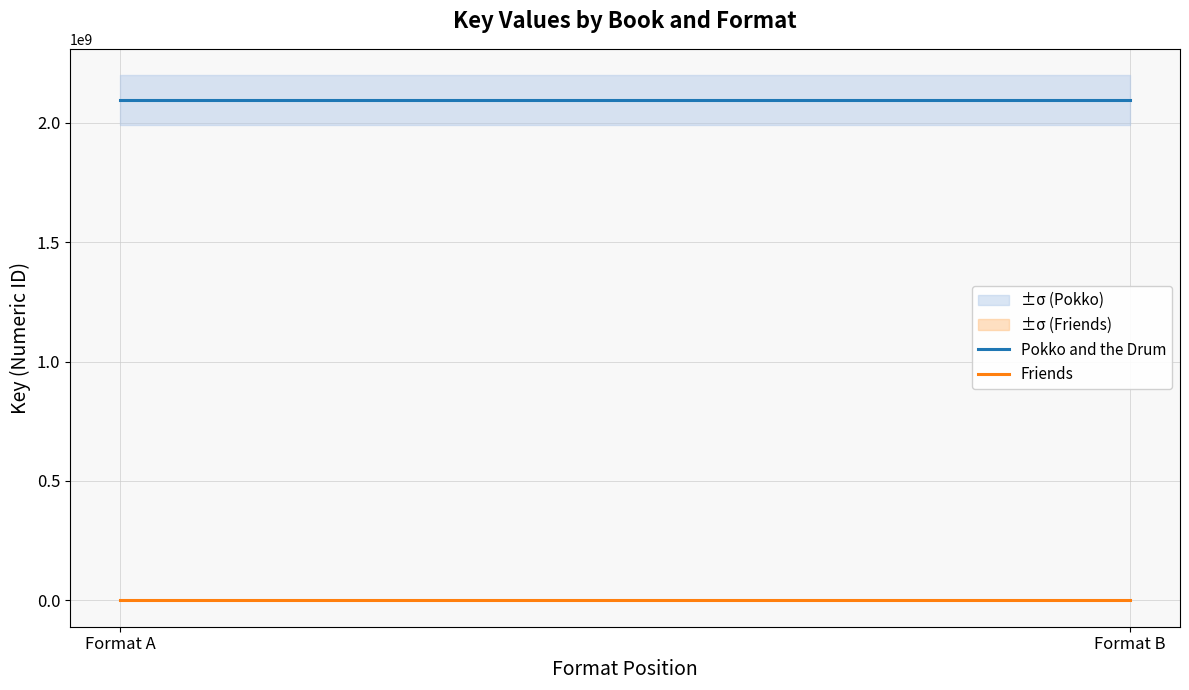

True or false: Pokko and the Drum has a value of 2094034442 at Format B.

True